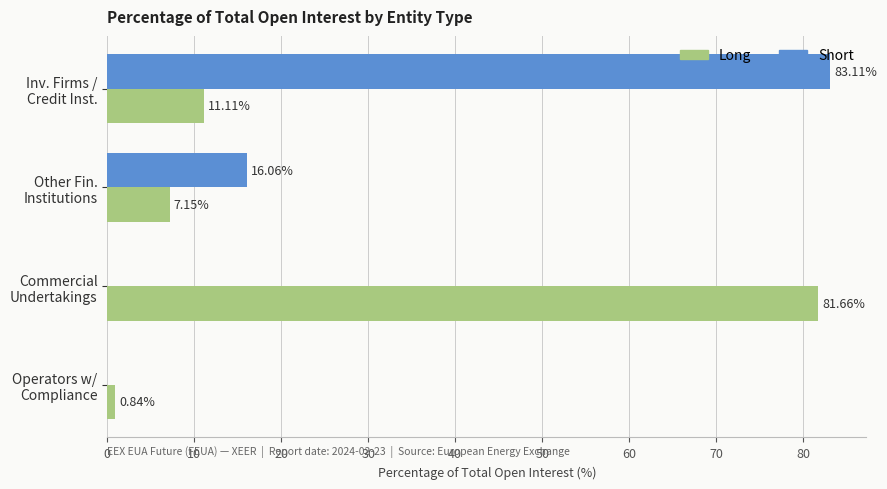

What is the sum of all Long values?

100.8